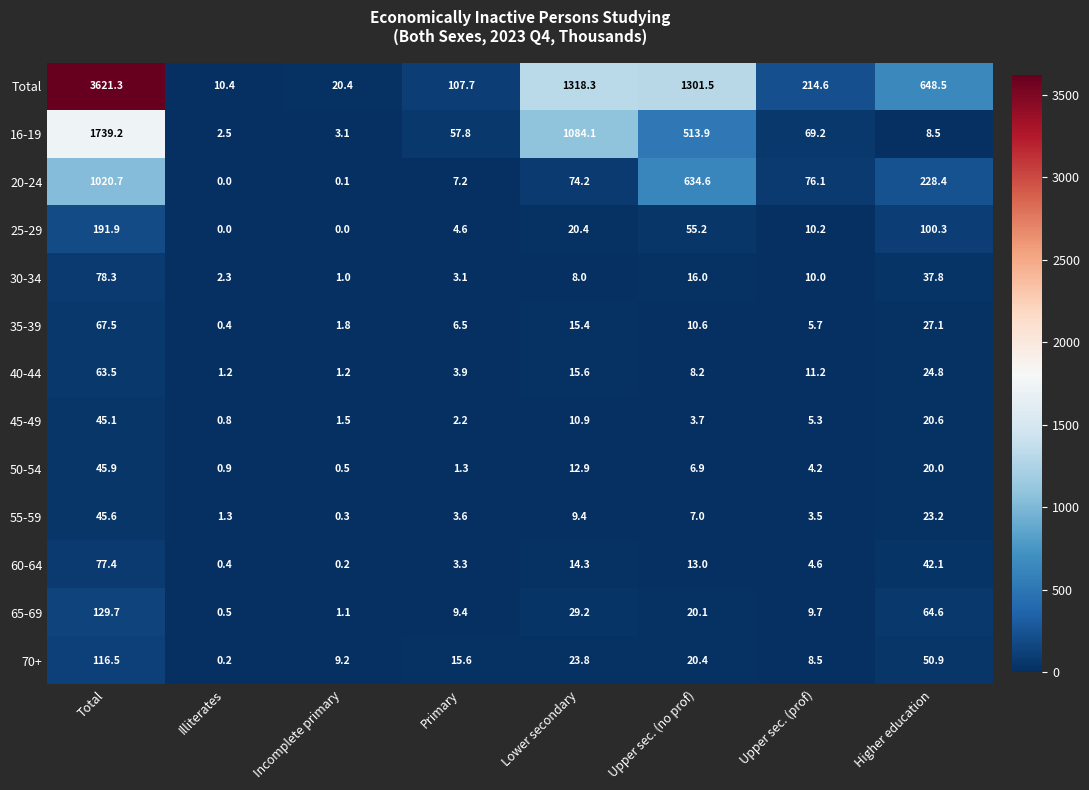

Which series has the largest total across all categories?

Total